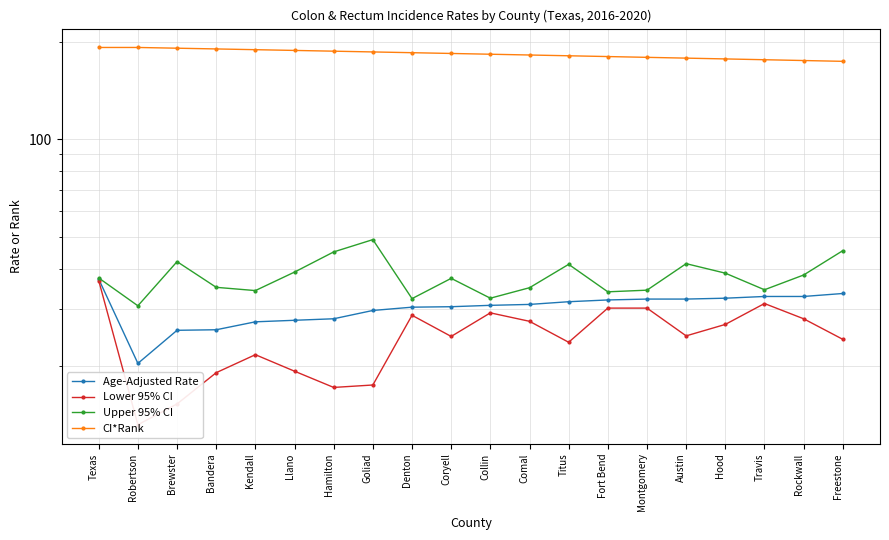

Does the chart have visible grid lines?

Yes